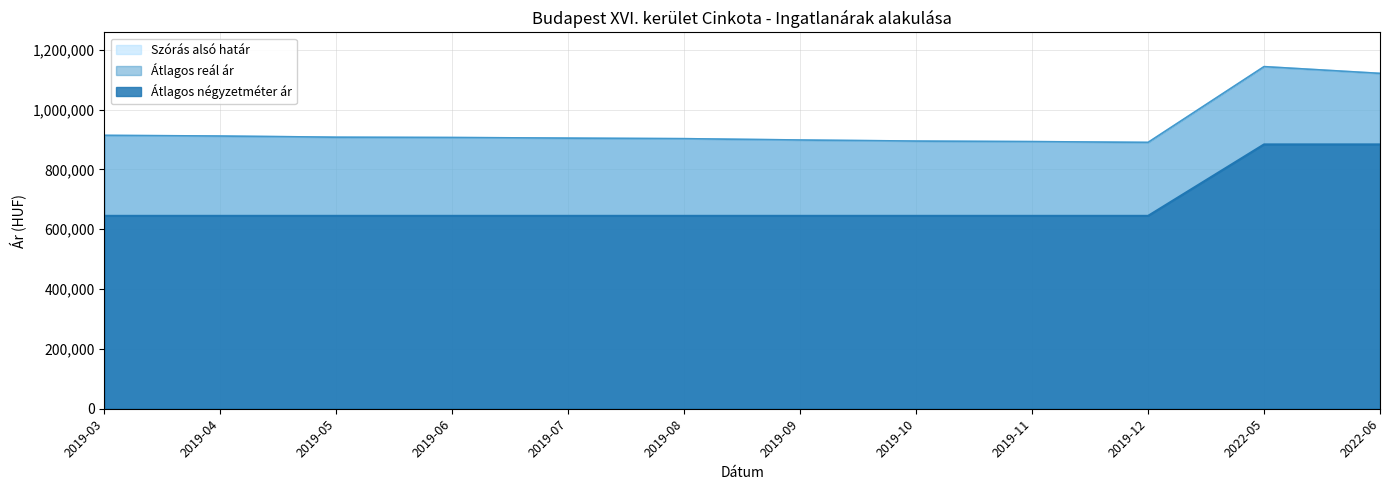

How many distinct data groups are displayed?

3